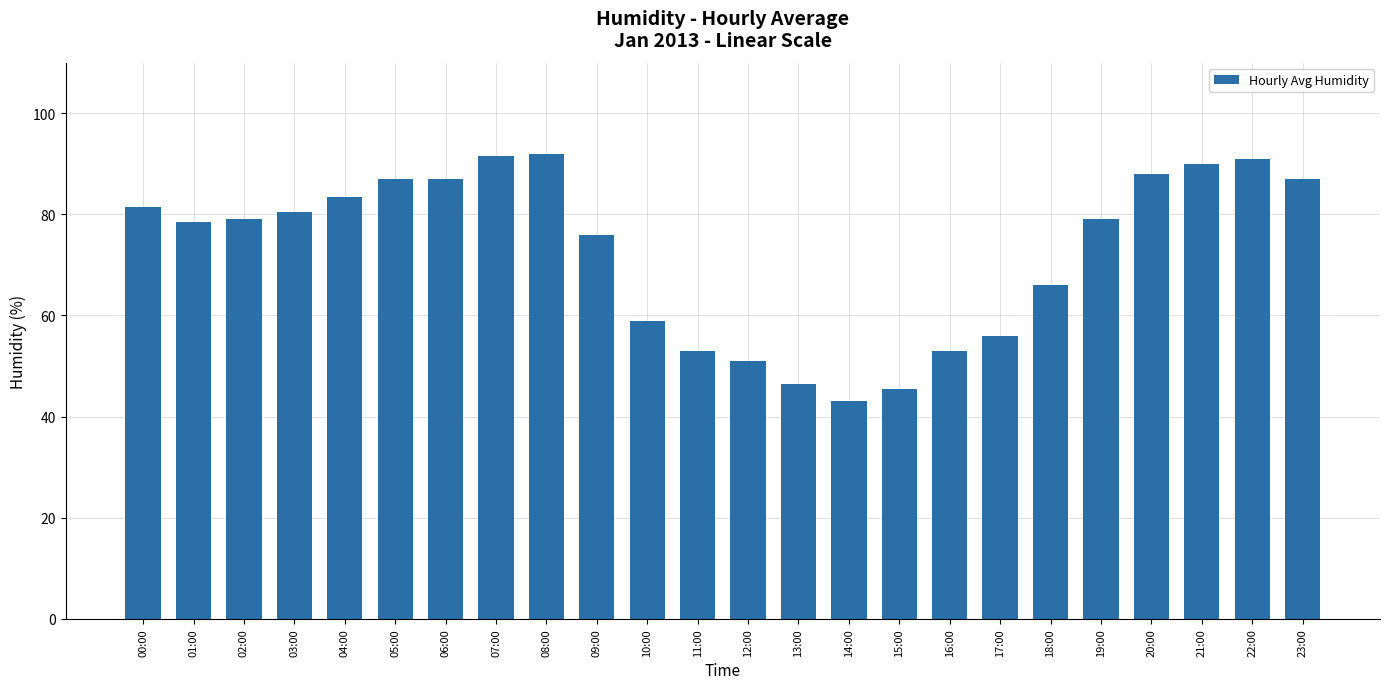

What is the average value?

72.7